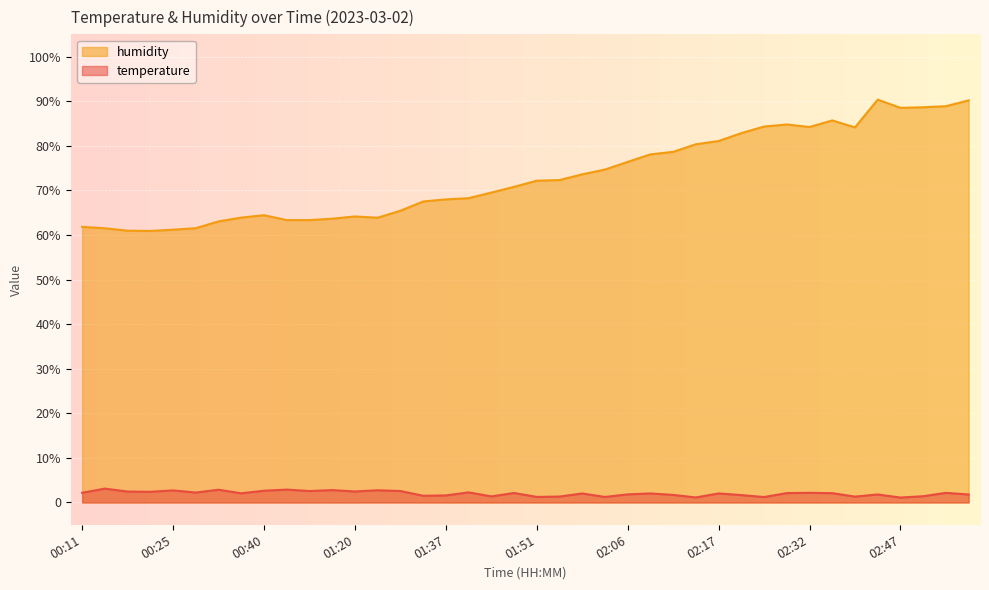

What is the approximate value of humidity at 00:28?

61.5